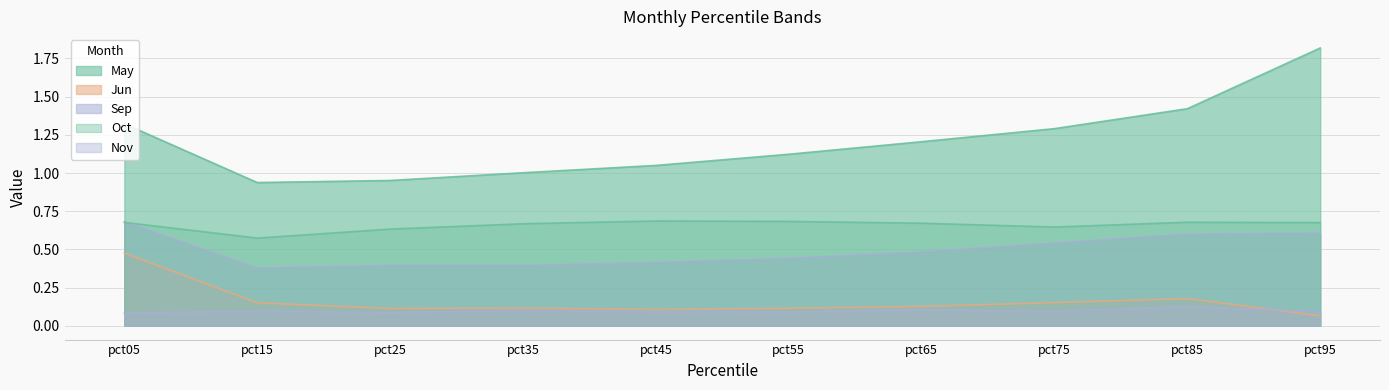

Reading right to left, what are all the values shown in this chart?

May: pct95=1.8	pct85=1.4	pct75=1.3	pct65=1.2	pct55=1.1	pct45=1.0	pct35=1.0	pct25=1.0	pct15=0.9	pct05=1.3
Jun: pct95=0.1	pct85=0.2	pct75=0.2	pct65=0.1	pct55=0.1	pct45=0.1	pct35=0.1	pct25=0.1	pct15=0.2	pct05=0.5
Sep: pct95=0.6	pct85=0.6	pct75=0.5	pct65=0.5	pct55=0.4	pct45=0.4	pct35=0.4	pct25=0.4	pct15=0.4	pct05=0.7
Oct: pct95=0.7	pct85=0.7	pct75=0.6	pct65=0.7	pct55=0.7	pct45=0.7	pct35=0.7	pct25=0.6	pct15=0.6	pct05=0.7
Nov: pct95=0.1	pct85=0.1	pct75=0.1	pct65=0.1	pct55=0.1	pct45=0.1	pct35=0.1	pct25=0.1	pct15=0.1	pct05=0.1